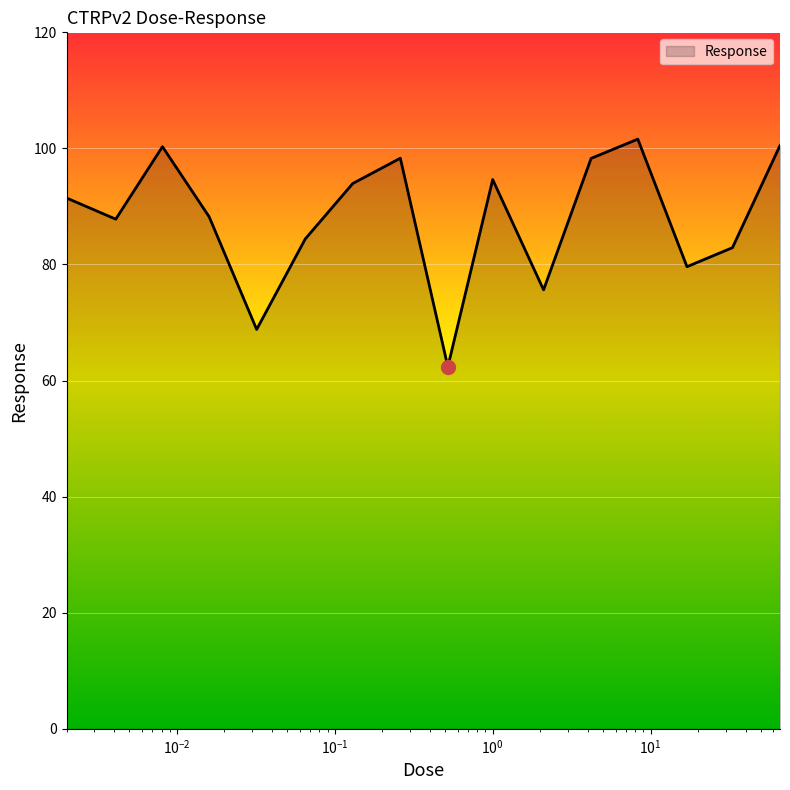

What is the minimum value shown in the chart?

62.4